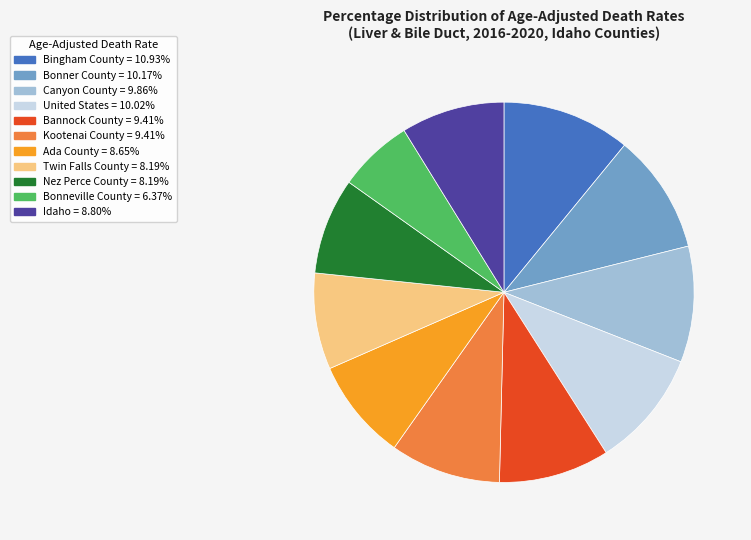

The Kootenai County slice represents 2% of the pie. True or false?

False